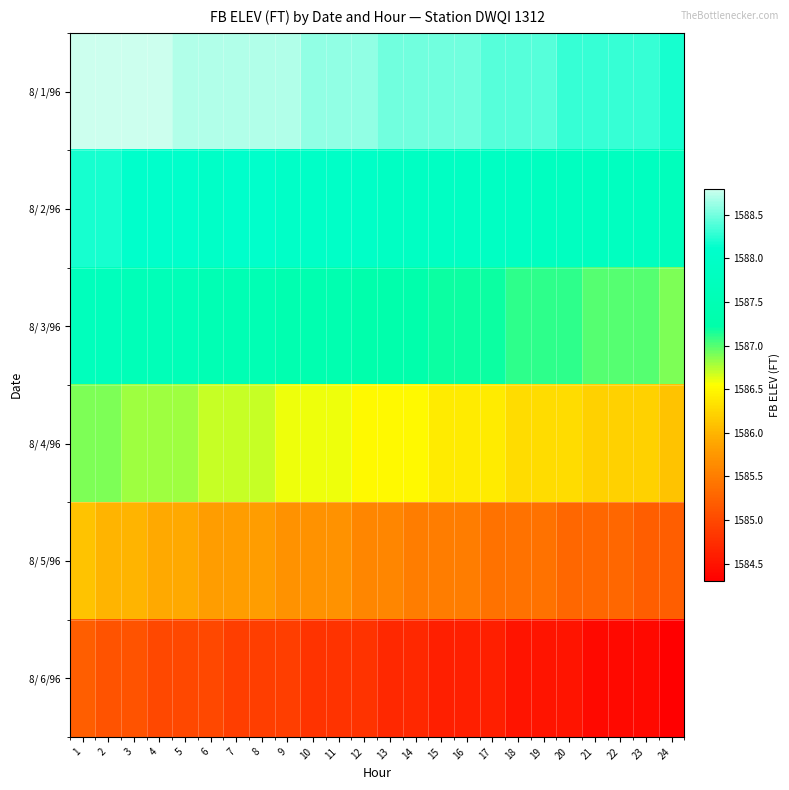

Reading left to right, what are all the values shown in this chart?

8/ 1/96: 1=1588.8	2=1588.8	3=1588.8	4=1588.8	5=1588.7	6=1588.7	7=1588.7	8=1588.7	9=1588.7	10=1588.6	11=1588.6	12=1588.6	13=1588.5	14=1588.5	15=1588.5	16=1588.5	17=1588.4	18=1588.4	19=1588.4	20=1588.3	21=1588.3	22=1588.3	23=1588.3	24=1588.2
8/ 2/96: 1=1588.2	2=1588.2	3=1588.1	4=1588.1	5=1588.1	6=1588.0	7=1588.1	8=1588.1	9=1588.0	10=1588.0	11=1588.0	12=1588.0	13=1587.9	14=1587.9	15=1587.9	16=1587.9	17=1587.9	18=1587.9	19=1587.8	20=1587.8	21=1587.8	22=1587.8	23=1587.8	24=1587.7
8/ 3/96: 1=1587.7	2=1587.7	3=1587.6	4=1587.6	5=1587.6	6=1587.5	7=1587.5	8=1587.5	9=1587.4	10=1587.4	11=1587.4	12=1587.3	13=1587.3	14=1587.3	15=1587.2	16=1587.2	17=1587.2	18=1587.1	19=1587.1	20=1587.1	21=1587.0	22=1587.0	23=1587.0	24=1586.9
8/ 4/96: 1=1586.9	2=1586.9	3=1586.8	4=1586.8	5=1586.8	6=1586.7	7=1586.7	8=1586.7	9=1586.6	10=1586.6	11=1586.6	12=1586.5	13=1586.5	14=1586.5	15=1586.4	16=1586.4	17=1586.4	18=1586.3	19=1586.3	20=1586.3	21=1586.2	22=1586.2	23=1586.2	24=1586.1
8/ 5/96: 1=1586.1	2=1586.0	3=1586.0	4=1585.9	5=1585.9	6=1585.8	7=1585.8	8=1585.8	9=1585.7	10=1585.7	11=1585.7	12=1585.6	13=1585.6	14=1585.5	15=1585.5	16=1585.5	17=1585.4	18=1585.4	19=1585.4	20=1585.3	21=1585.3	22=1585.3	23=1585.2	24=1585.2
8/ 6/96: 1=1585.2	2=1585.1	3=1585.1	4=1585.0	5=1585.0	6=1585.0	7=1584.9	8=1584.9	9=1584.9	10=1584.8	11=1584.8	12=1584.8	13=1584.7	14=1584.7	15=1584.6	16=1584.6	17=1584.6	18=1584.5	19=1584.5	20=1584.5	21=1584.4	22=1584.4	23=1584.4	24=1584.3